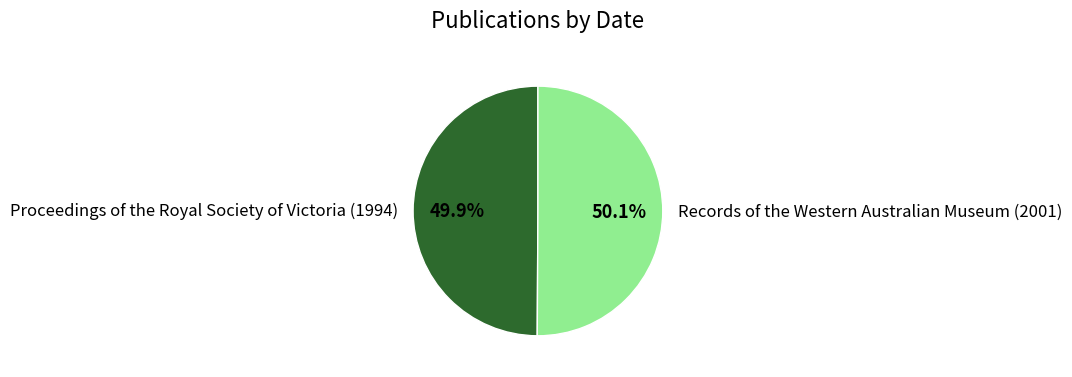

How much of the chart is everything except Proceedings of the Royal Society of Victoria (1994)?

50.1%